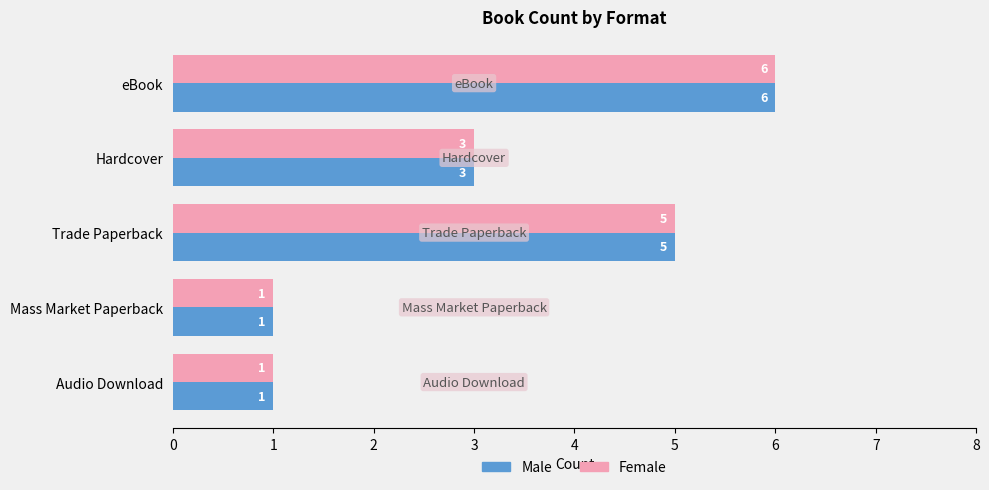

Is the value of Female at Hardcover greater than the value of Male at Trade Paperback?

No